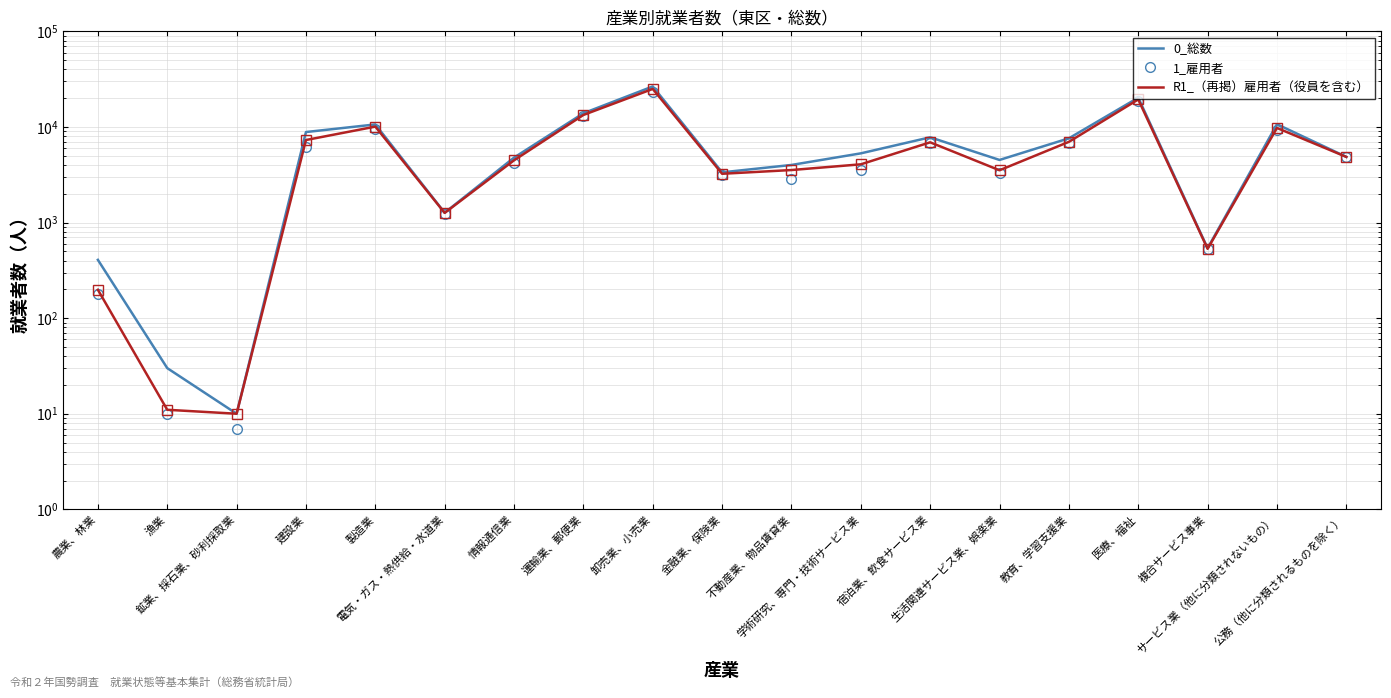

At which category is the sum across all series the highest?

卸売業、小売業